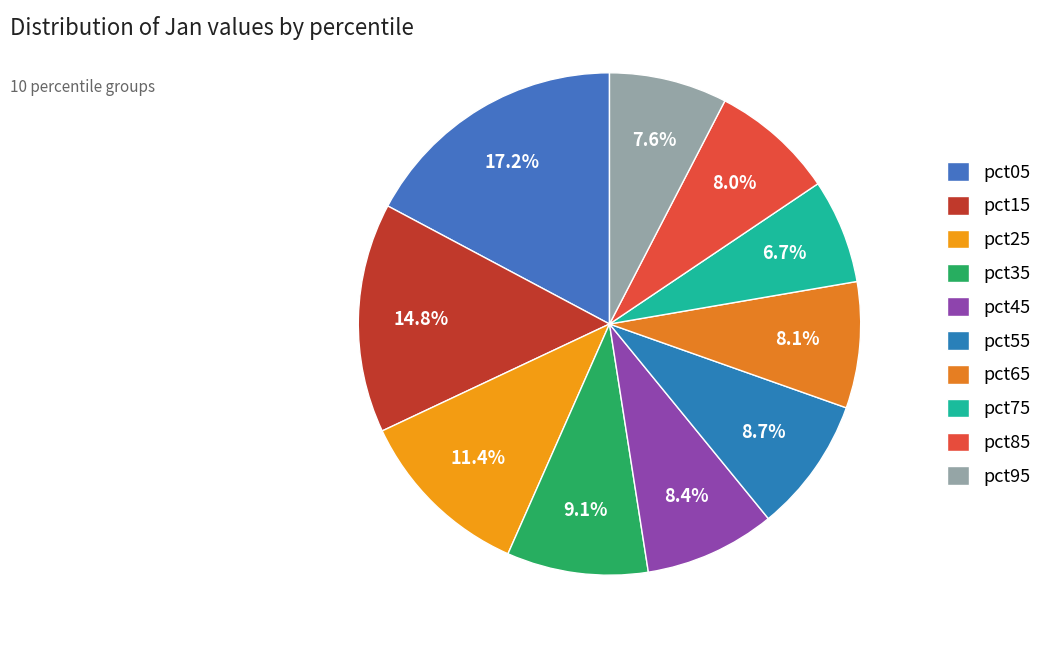

To the nearest percent, what is the difference between the largest and smallest slice percentages?

10%